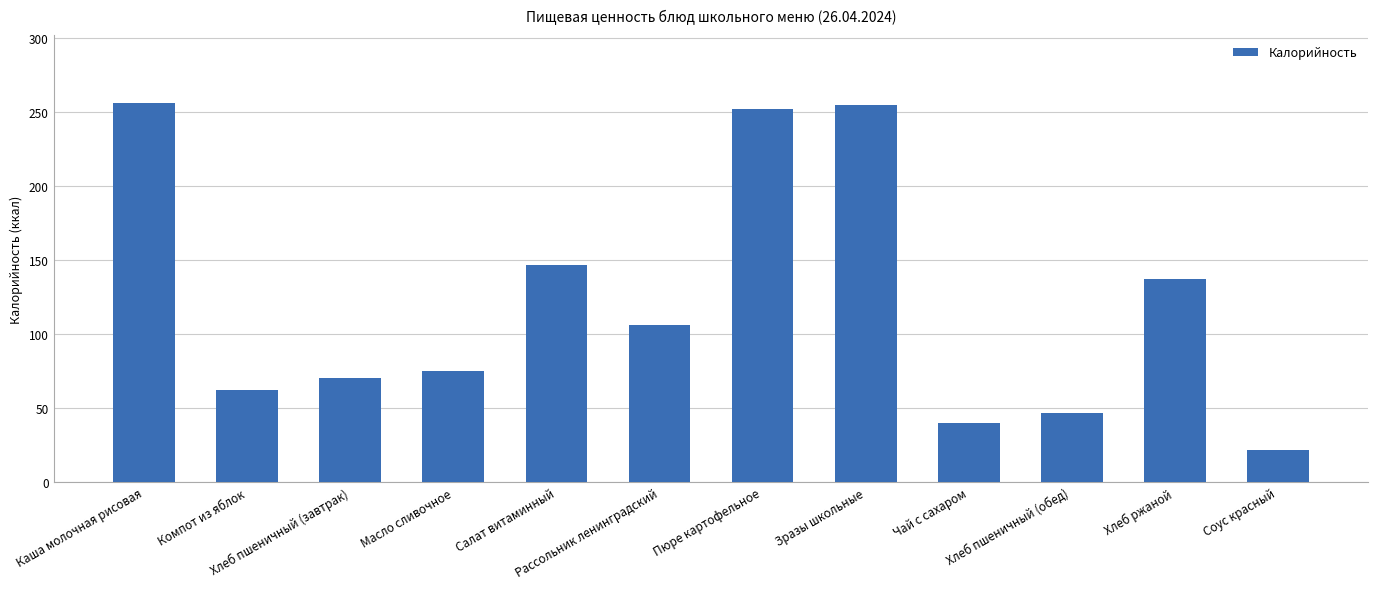

The chart shows a value of 70.5 at Хлеб пшеничный (завтрак). True or false?

True